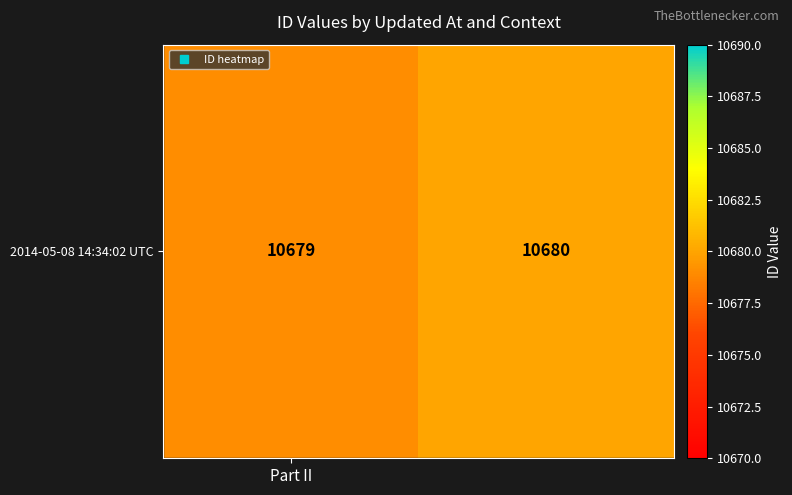

Rank the categories by value from highest to lowest.

1, Part II